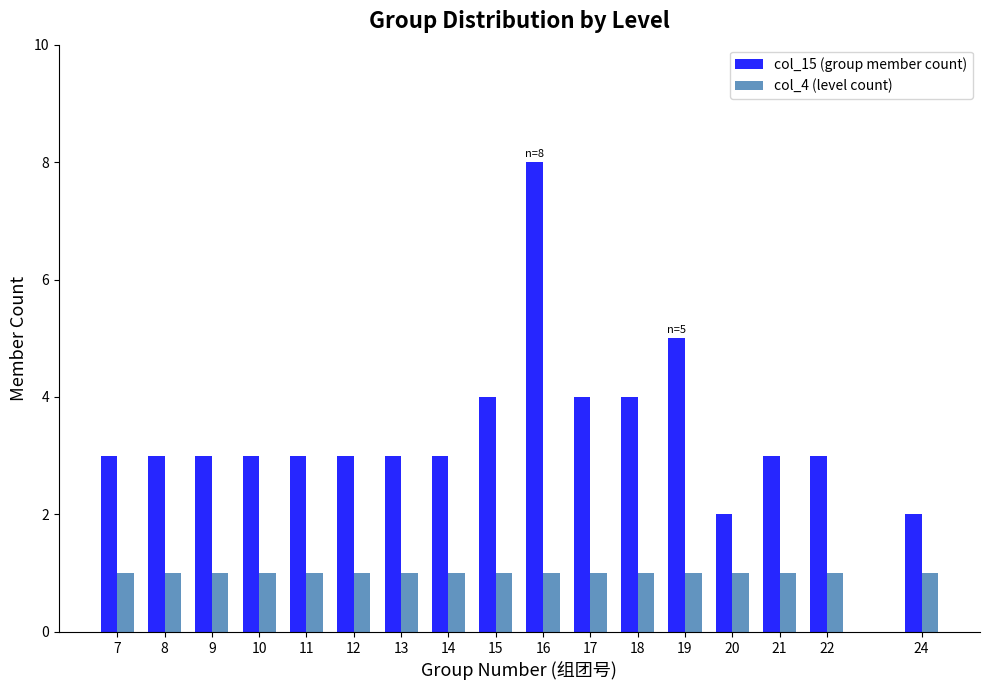

Rank the series by their maximum value, from highest to lowest.

col_15 (group member count), col_4 (level count)